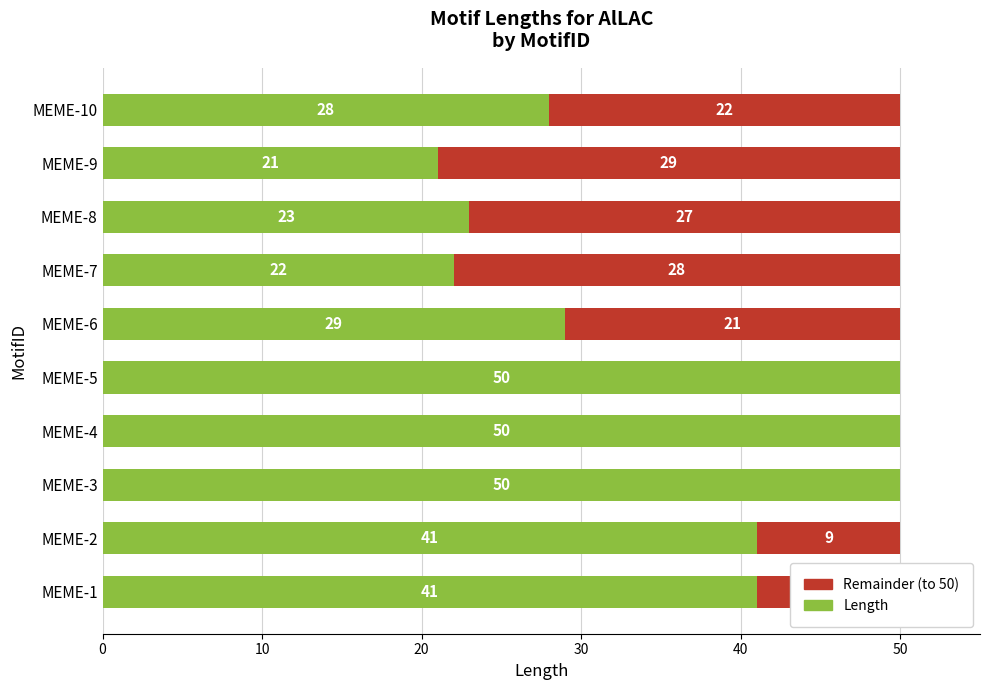

What is the total value across all series at MEME-1?

50